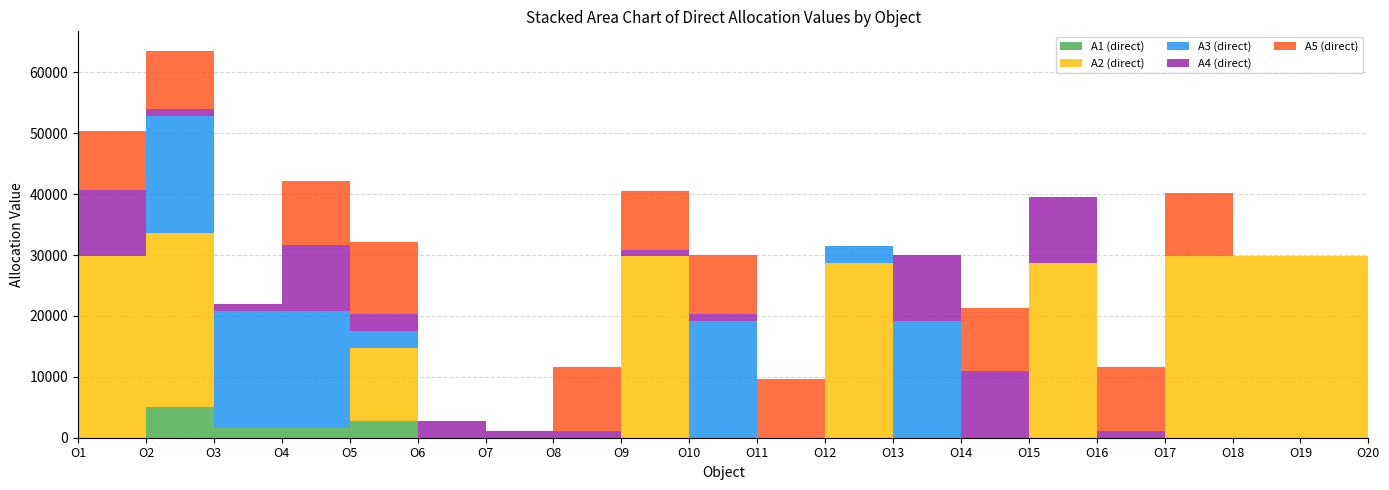

Reading right to left, list all the values displayed in this chart.

A1 (direct): O20=0.0	O19=0.0	O18=0.0	O17=0.0	O16=0.0	O15=0.0	O14=0.0	O13=0.0	O12=0.0	O11=0.0	O10=0.0	O9=0.0	O8=0.0	O7=0.0	O6=0.0	O5=2752.1	O4=1618.6	O3=1618.6	O2=5021.9	O1=0.0
A2 (direct): O20=0.0	O19=29798.6	O18=29798.6	O17=29798.6	O16=0.0	O15=28615.7	O14=0.0	O13=0.0	O12=28615.7	O11=0.0	O10=0.0	O9=29798.6	O8=0.0	O7=0.0	O6=0.0	O5=12042.1	O4=0.0	O3=0.0	O2=28615.7	O1=29798.6
A3 (direct): O20=19193.1	O19=0.0	O18=0.0	O17=0.0	O16=0.0	O15=0.0	O14=0.0	O13=19193.1	O12=2813.7	O11=0.0	O10=19193.1	O9=0.0	O8=0.0	O7=0.0	O6=0.0	O5=2813.7	O4=19193.1	O3=19193.1	O2=19193.1	O1=0.0
A4 (direct): O20=0.0	O19=0.0	O18=0.0	O17=0.0	O16=1081.7	O15=10884.4	O14=10884.4	O13=10884.4	O12=0.0	O11=0.0	O10=1081.7	O9=1081.7	O8=1081.7	O7=1081.7	O6=2748.0	O5=2748.0	O4=10884.4	O3=1081.7	O2=1081.7	O1=10884.4
A5 (direct): O20=0.0	O19=0.0	O18=0.0	O17=10463.6	O16=10463.6	O15=0.0	O14=10463.6	O13=0.0	O12=0.0	O11=9654.6	O10=9654.6	O9=9654.6	O8=10463.6	O7=0.0	O6=0.0	O5=11836.2	O4=10463.6	O3=0.0	O2=9654.6	O1=9654.6